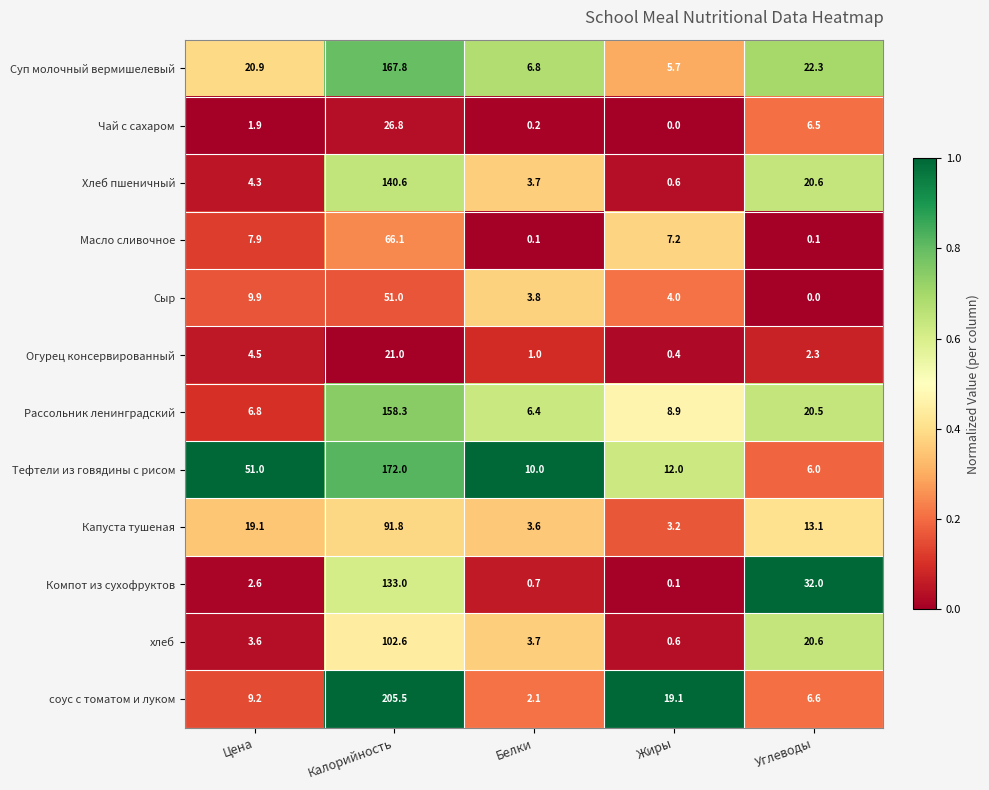

The value of Тефтели из говядины с рисом at Калорийность is 96.4. True or false?

False